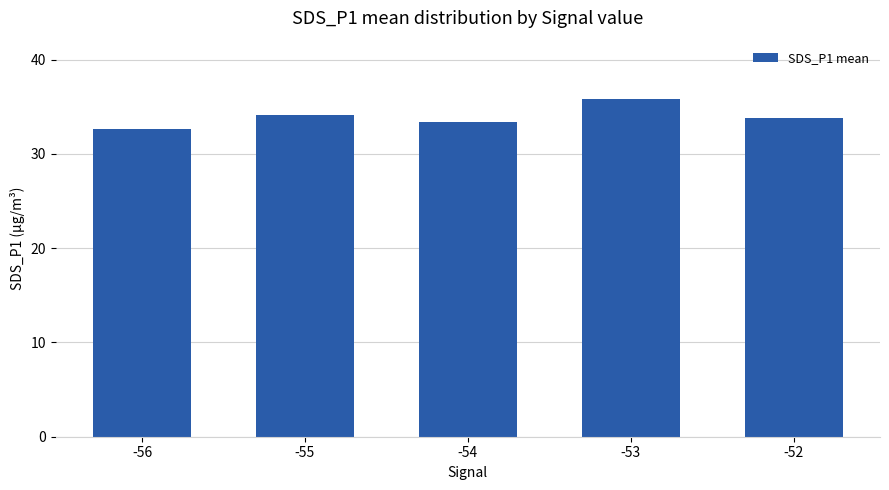

What is the difference between the maximum and minimum values?

3.1